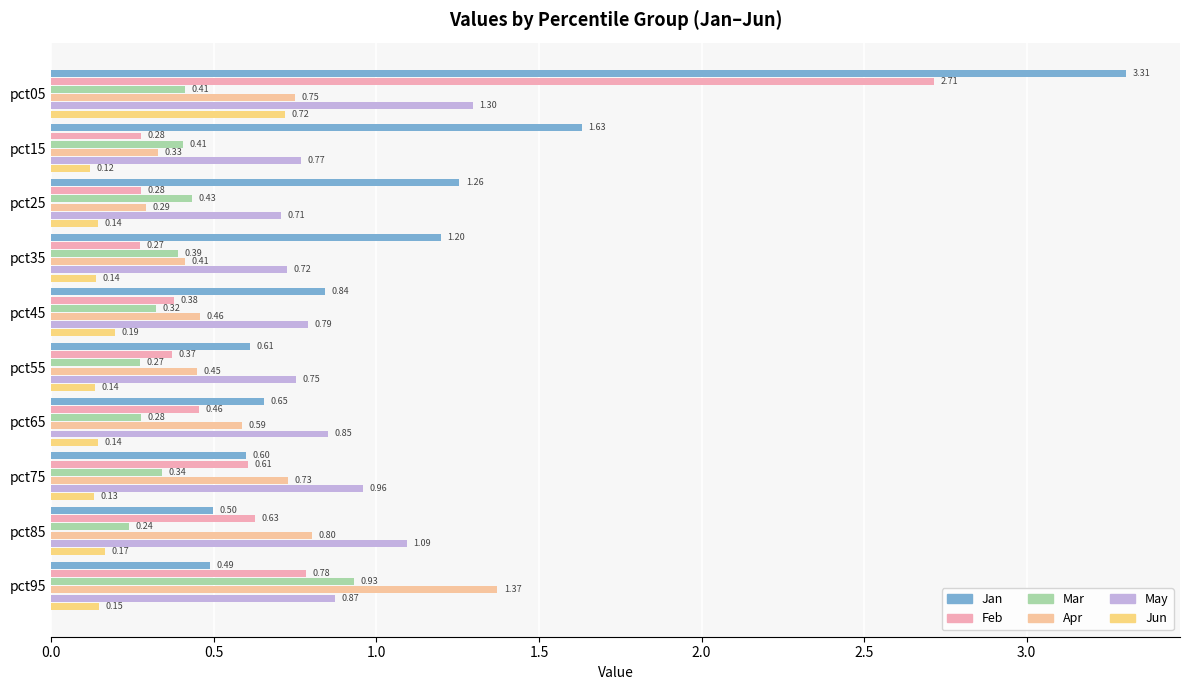

Which series has the largest total across all categories?

Jan